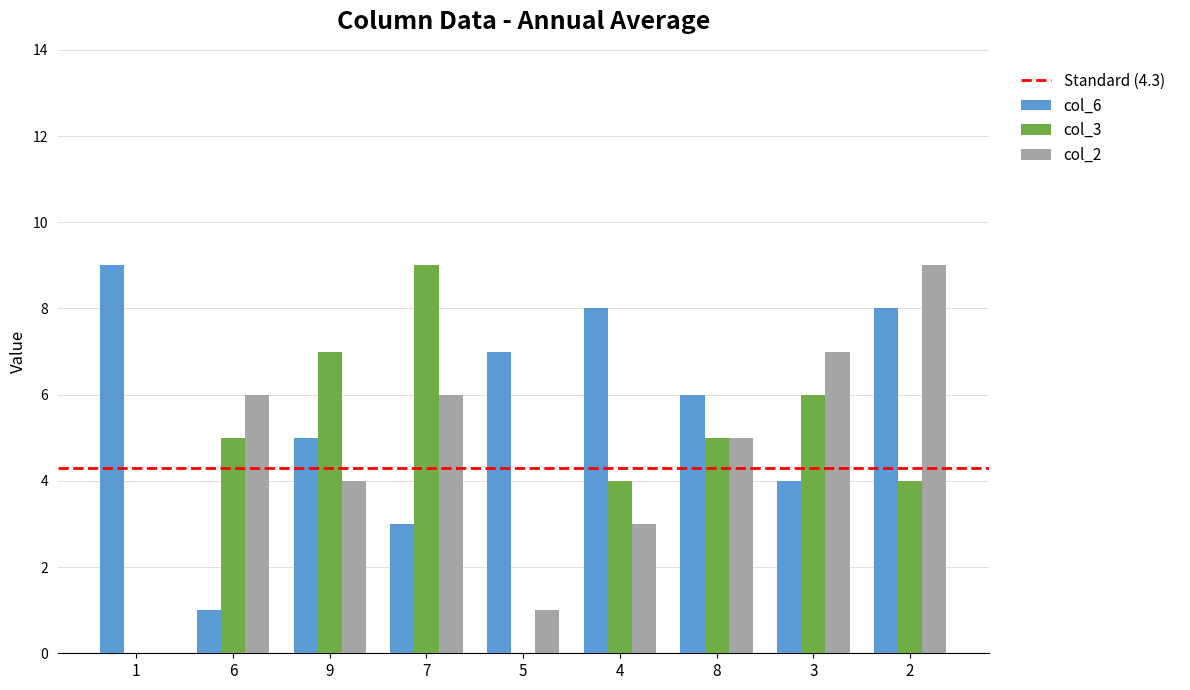

Which series has the largest total across all categories?

col_6